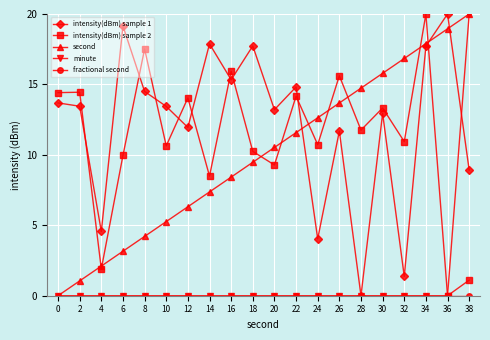

True or false: intensity(dBm) sample 2 has a value of 10.2 at 18.

True